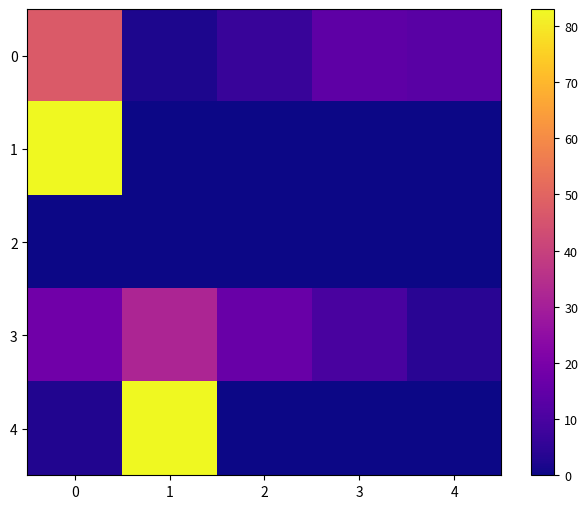

Reading right to left, list all the values displayed in this chart.

0: 4=13.2	3=14.0	2=6.7	1=2.0	0=47.1
1: 4=0.0	3=0.0	2=0.0	1=0.0	0=83.0
2: 4=0.0	3=0.0	2=0.0	1=0.0	0=0.0
3: 4=3.9	3=10.0	2=16.4	1=31.9	0=18.0
4: 4=0.0	3=0.0	2=0.0	1=83.0	0=2.8